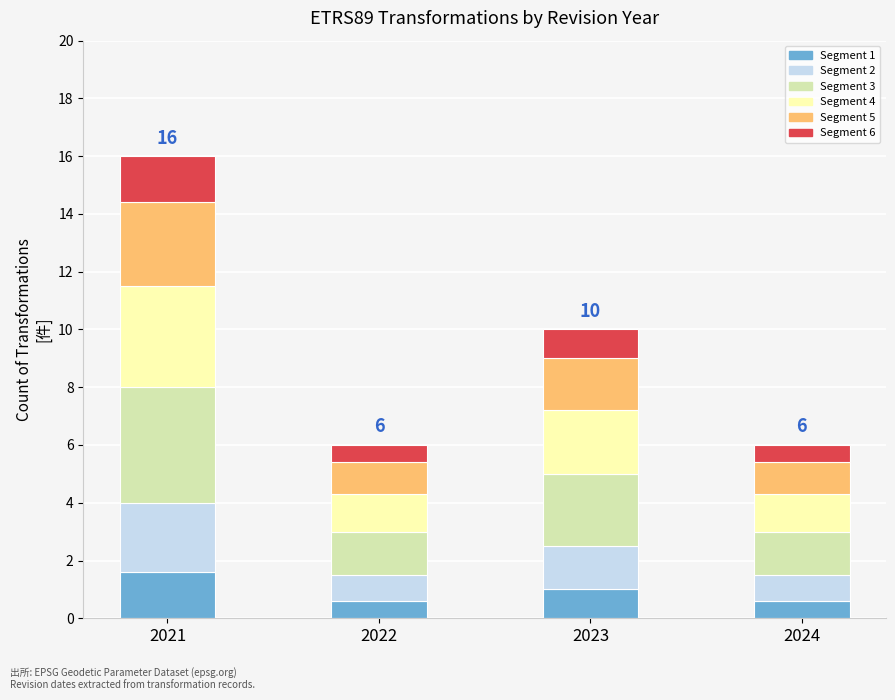

Reading left to right, list the values for the Segment 1 series.

1.6	0.6	1.0	0.6